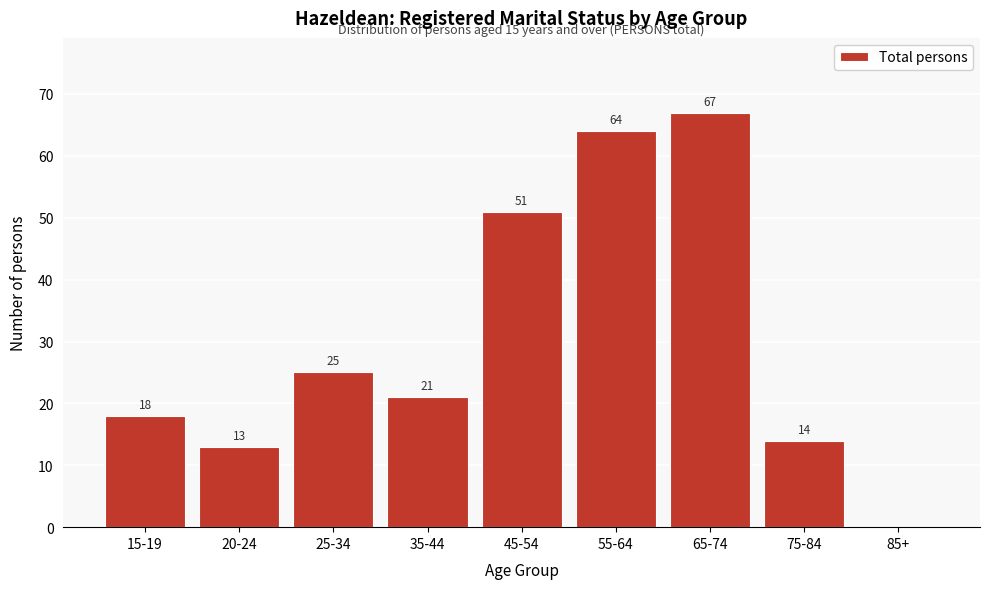

Reading left to right, extract all data points from this chart.

15-19=18	20-24=13	25-34=25	35-44=21	45-54=51	55-64=64	65-74=67	75-84=14	85+=0